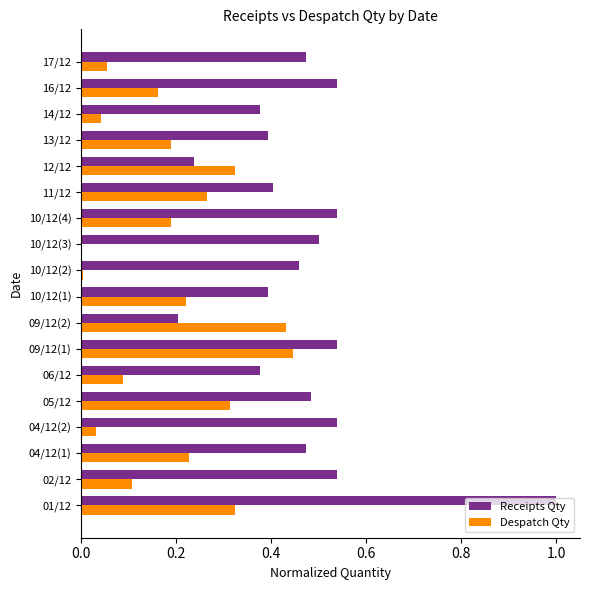

What is the sum of all Receipts Qty values?

8.5